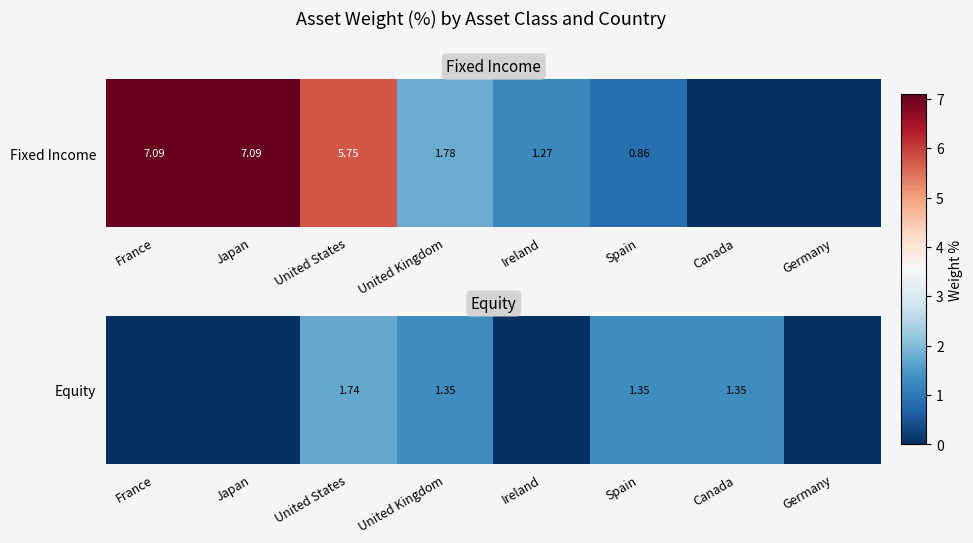

Rank the categories by value from highest to lowest.

United States, United Kingdom, Spain, Canada, France, Japan, Ireland, Germany